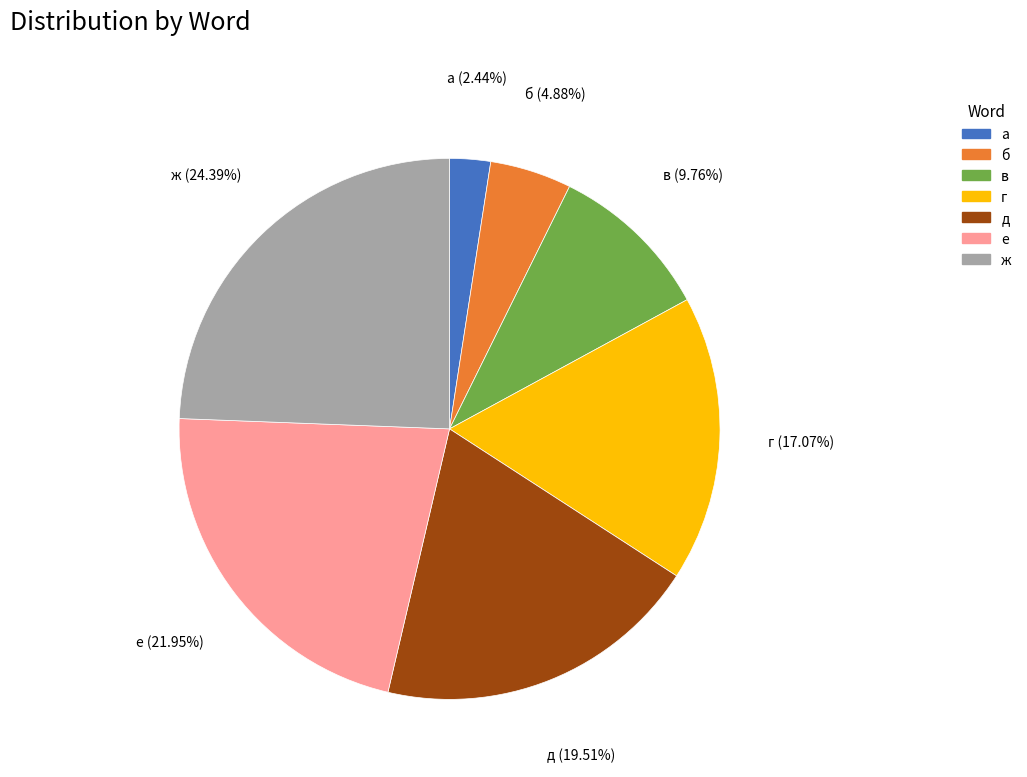

How much of the chart is everything except б?

95.1%